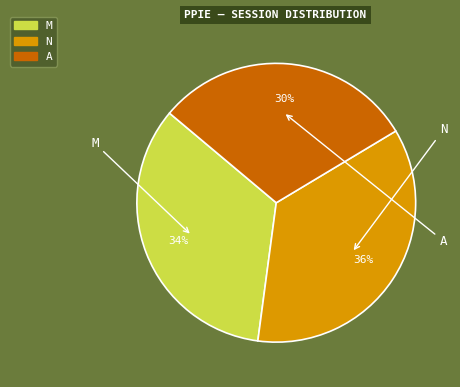

Which has a higher value, A or N?

N